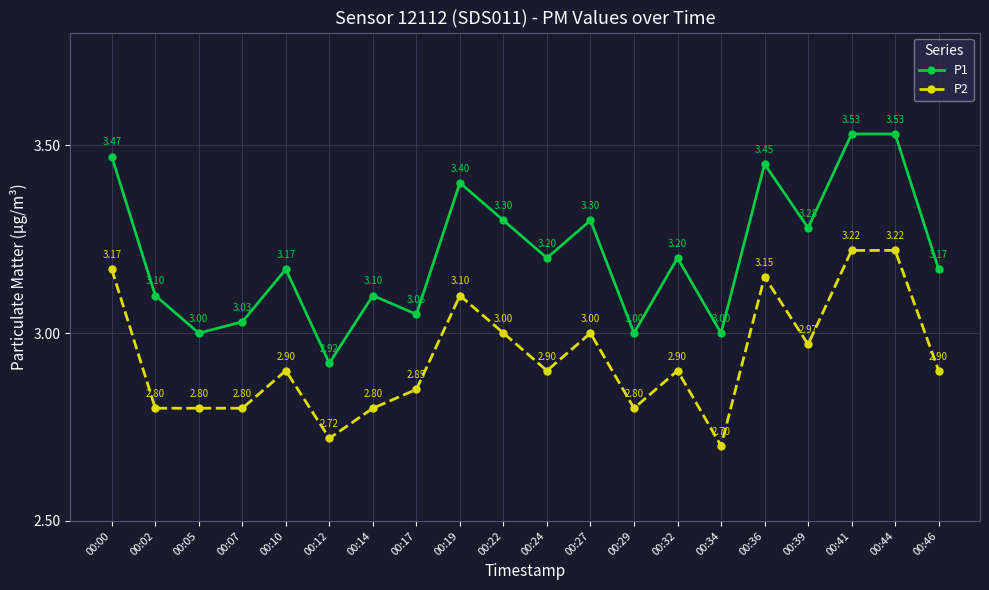

List the series in order of their overall mean, highest first.

P1, P2